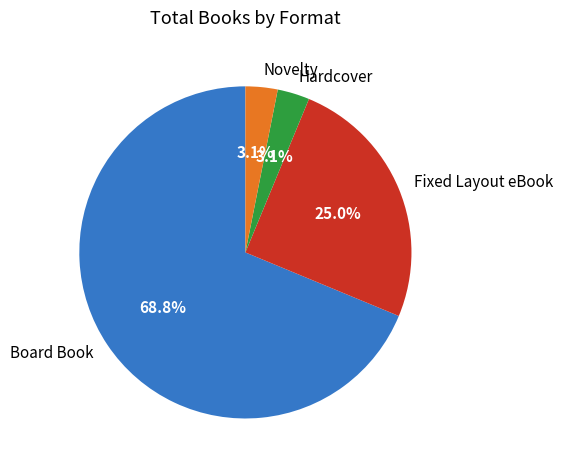

To the nearest percent, what is the difference between the Board Book and Hardcover slice percentages?

66%